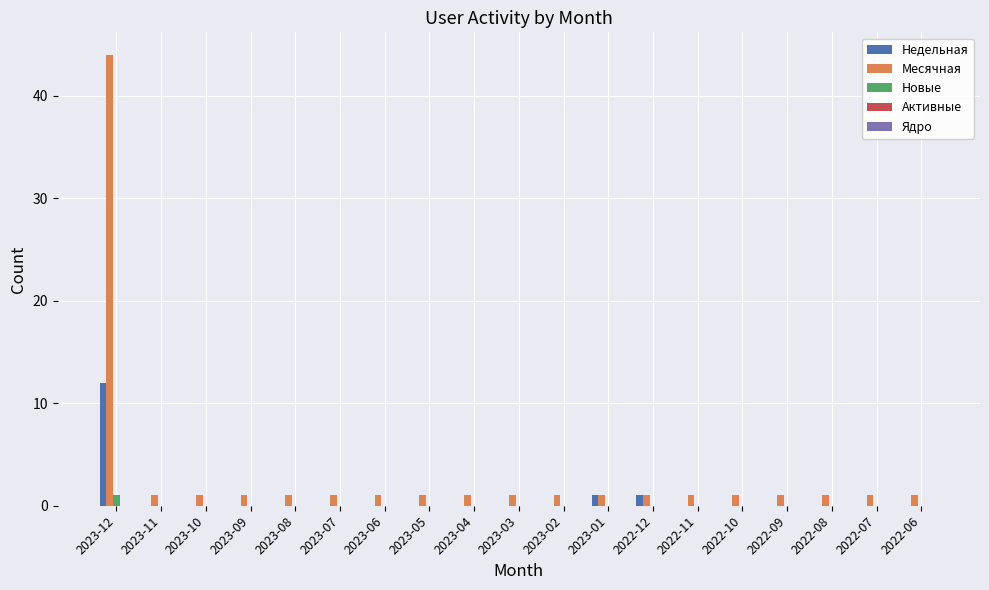

The value of Недельная at 2022-11 is 0. True or false?

True